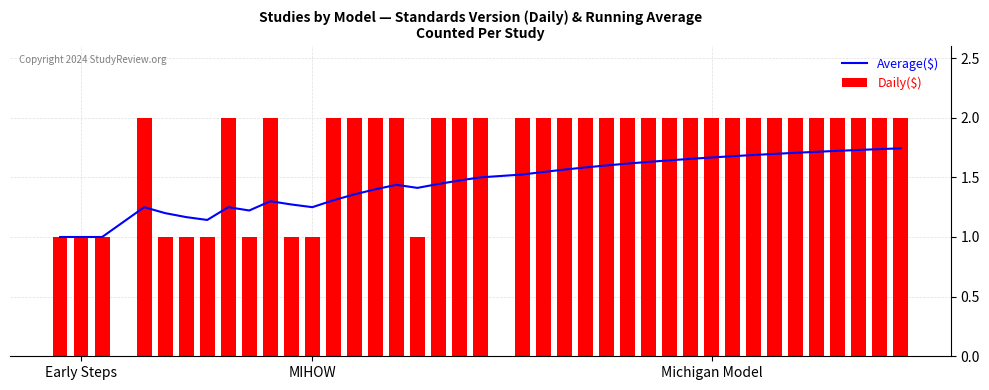

The Daily($) series shows 1.5 at MIHOW. True or false?

False